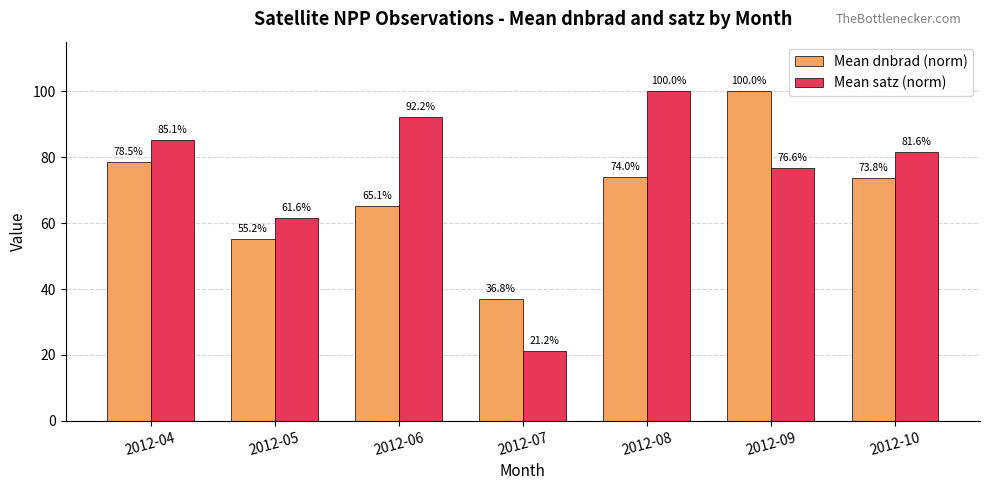

Read the Mean dnbrad (norm) value at 2012-08.

74.0